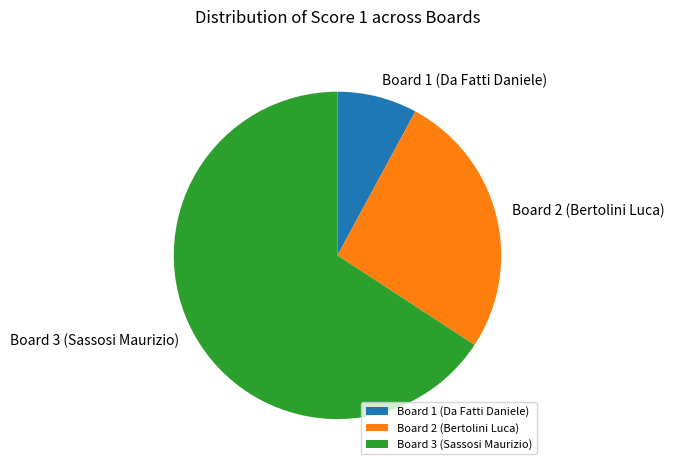

Which slice is the largest?

Board 3 (Sassosi Maurizio)